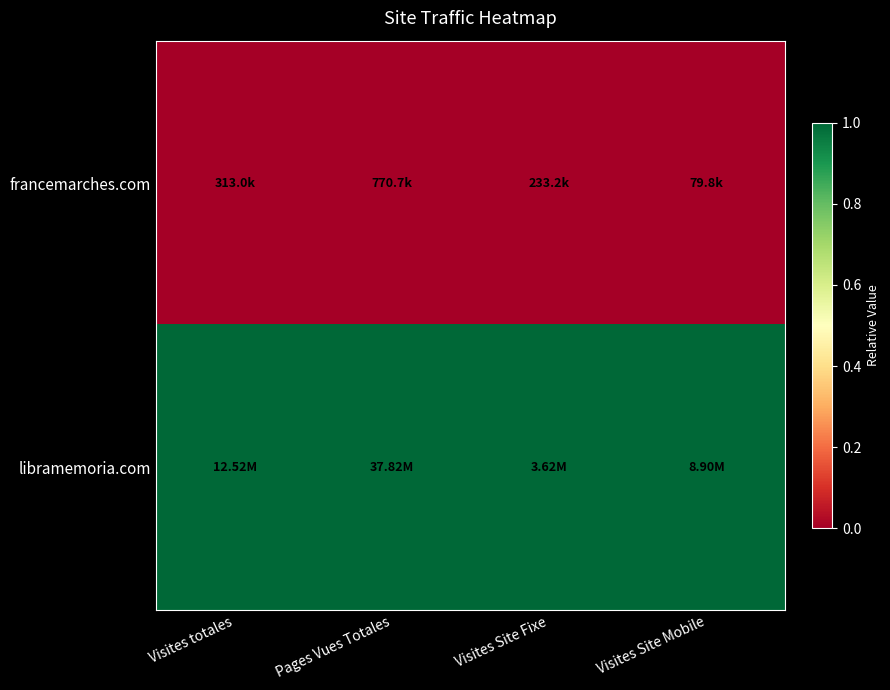

What is the spread (max minus min) of values at Pages Vues Totales?

1